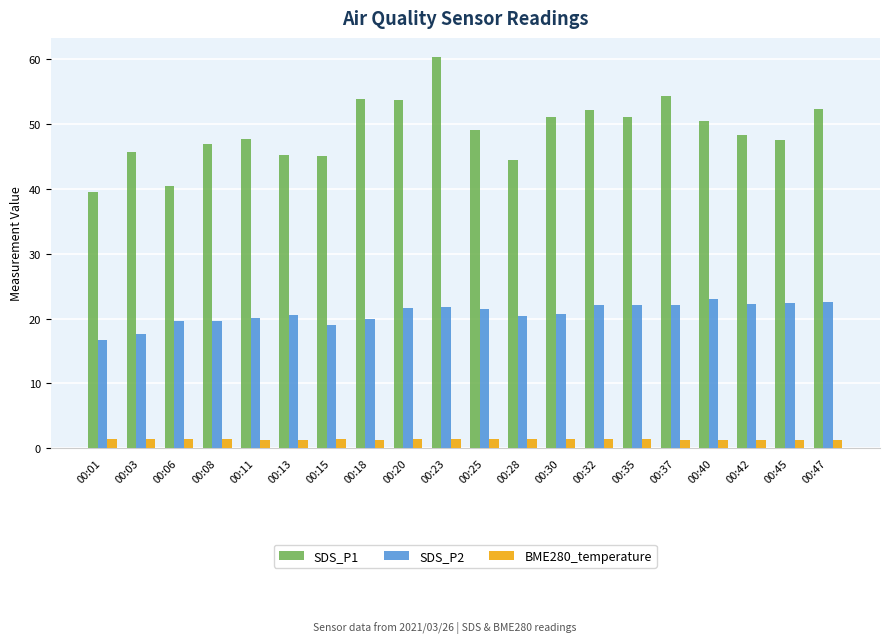

The SDS_P1 series shows 47.0 at 00:08. True or false?

True